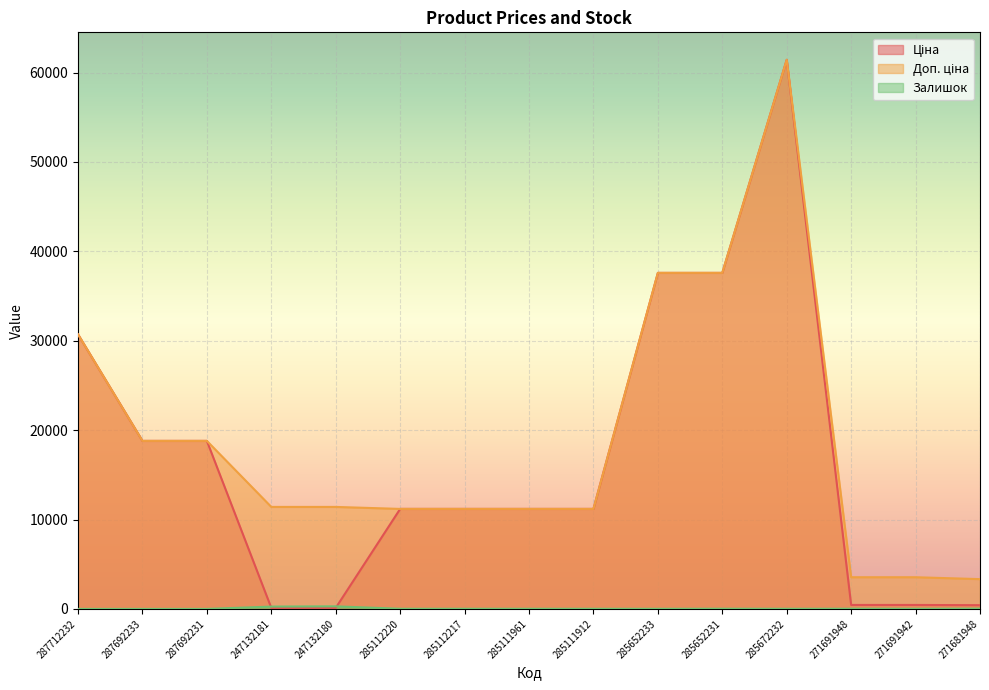

Is the value of Доп. ціна at 247132181 greater than the value of Залишок at 285652233?

Yes